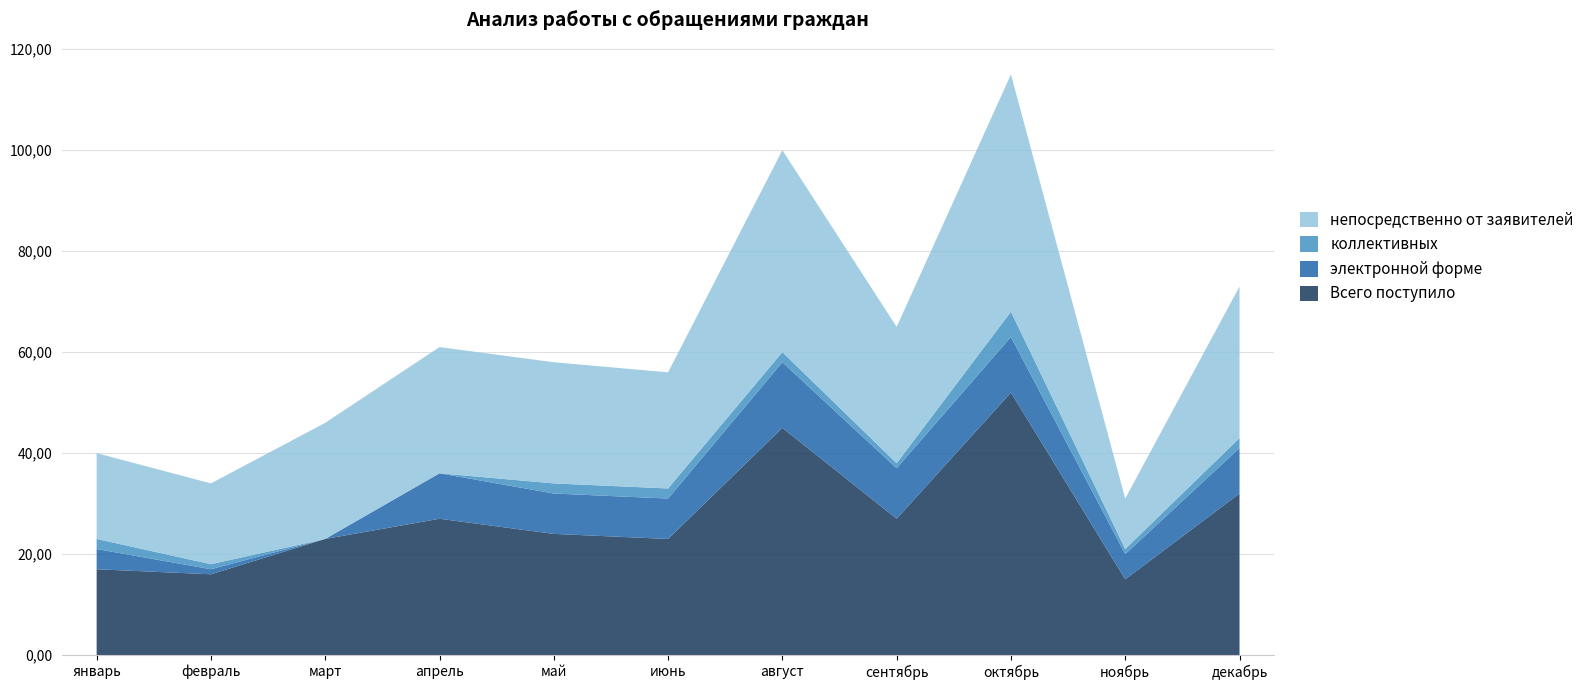

Reading left to right, extract all data points from this chart.

Всего поступило: январь=17	февраль=16	март=23	апрель=27	май=24	июнь=23	август=45	сентябрь=27	октябрь=52	ноябрь=15	декабрь=32
электронной форме: январь=4	февраль=1	март=0	апрель=9	май=8	июнь=8	август=13	сентябрь=10	октябрь=11	ноябрь=5	декабрь=9
коллективных: январь=2	февраль=1	март=0	апрель=0	май=2	июнь=2	август=2	сентябрь=1	октябрь=5	ноябрь=1	декабрь=2
непосредственно от заявителей: январь=17	февраль=16	март=23	апрель=25	май=24	июнь=23	август=40	сентябрь=27	октябрь=47	ноябрь=10	декабрь=30